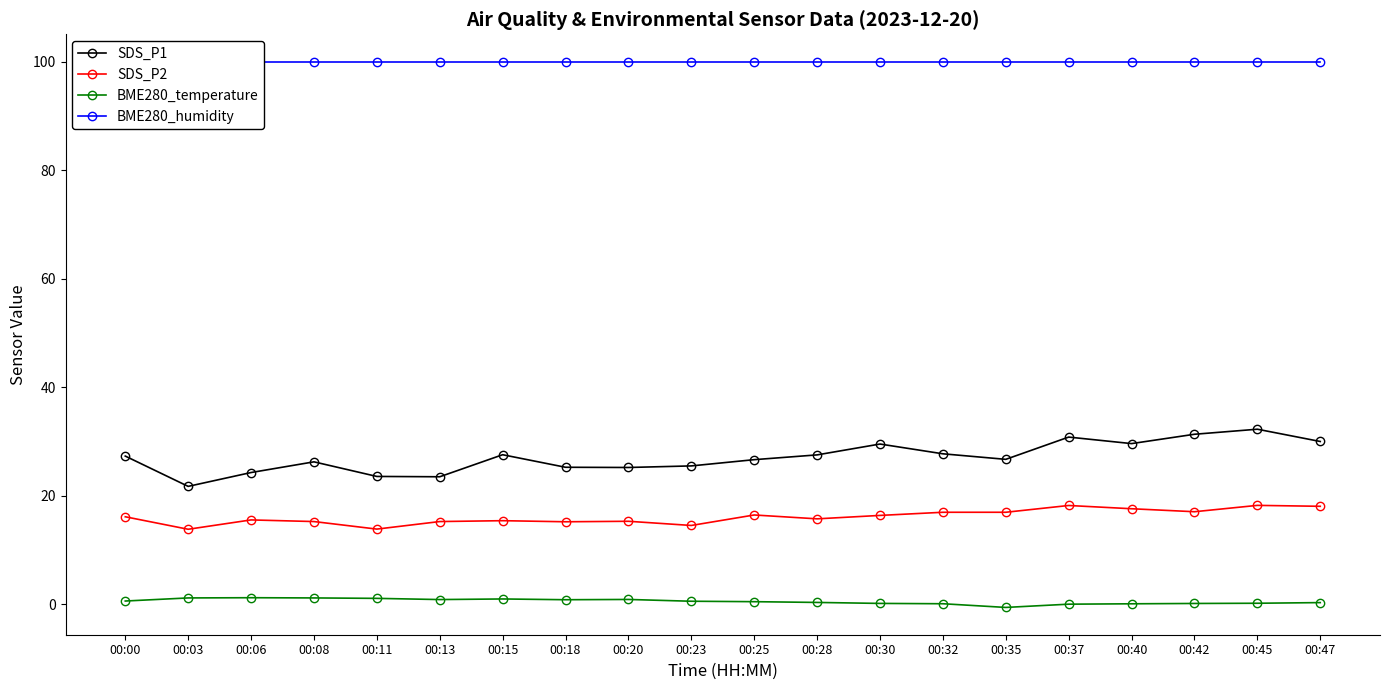

Read the SDS_P1 value at 00:11.

23.6